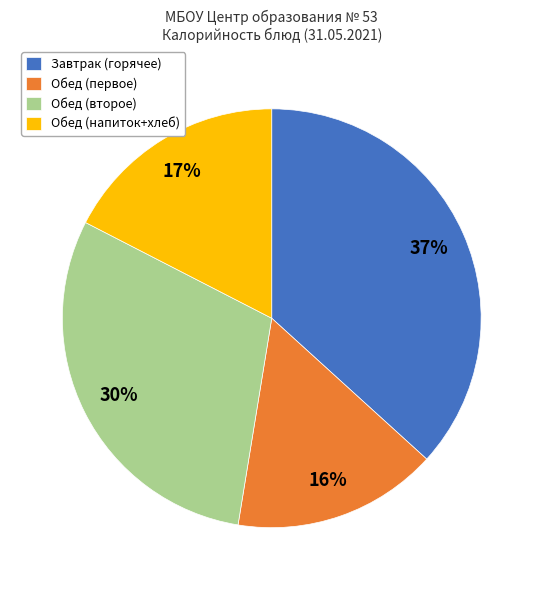

Combined, do Завтрак (горячее) and Обед (первое) account for over 50%?

Yes